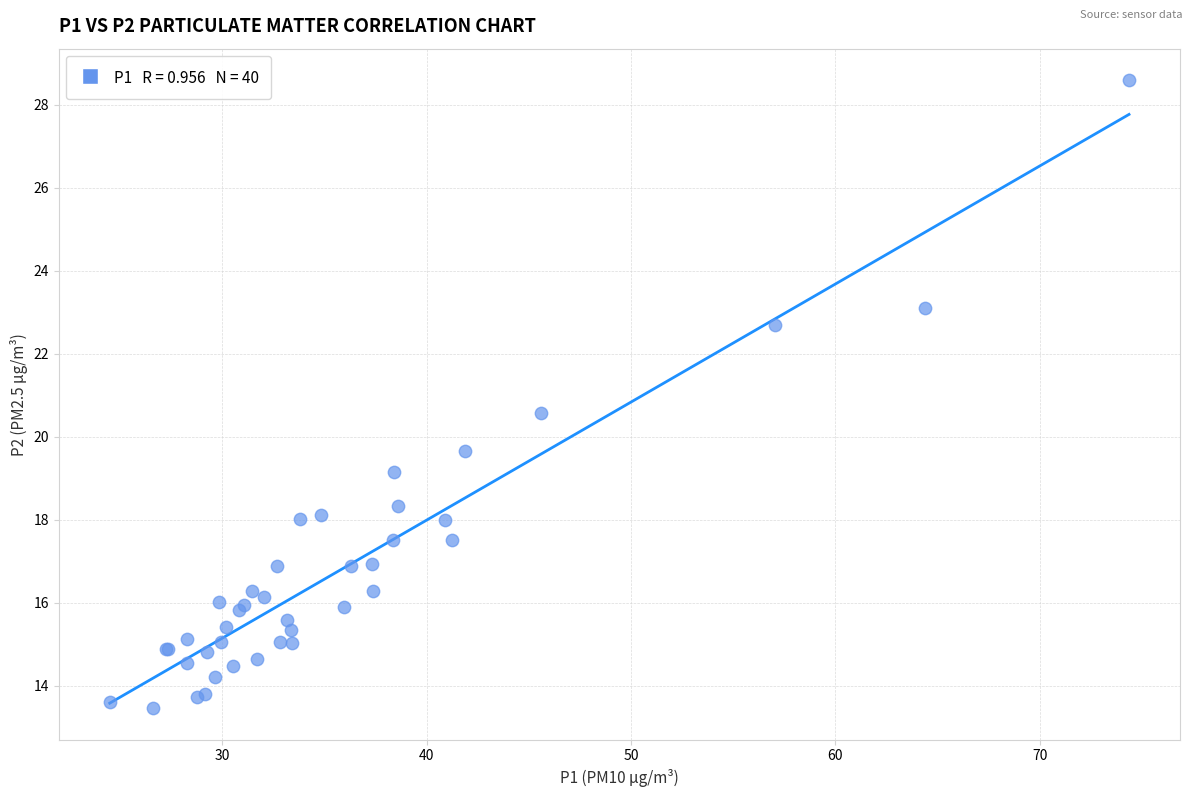

What Y value in the scatter plot is closest to 21?

20.6